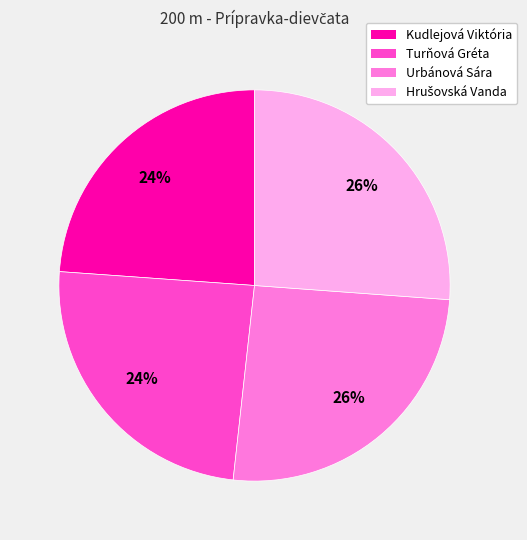

True or false: Turňová Gréta accounts for 24% of the total.

True